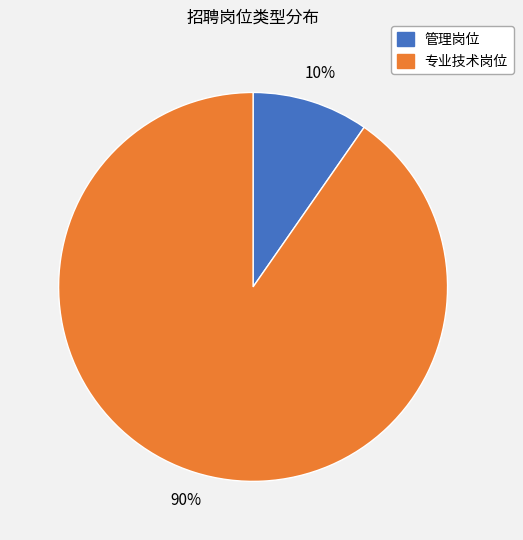

Which has a higher value, 专业技术岗位 or 管理岗位?

专业技术岗位